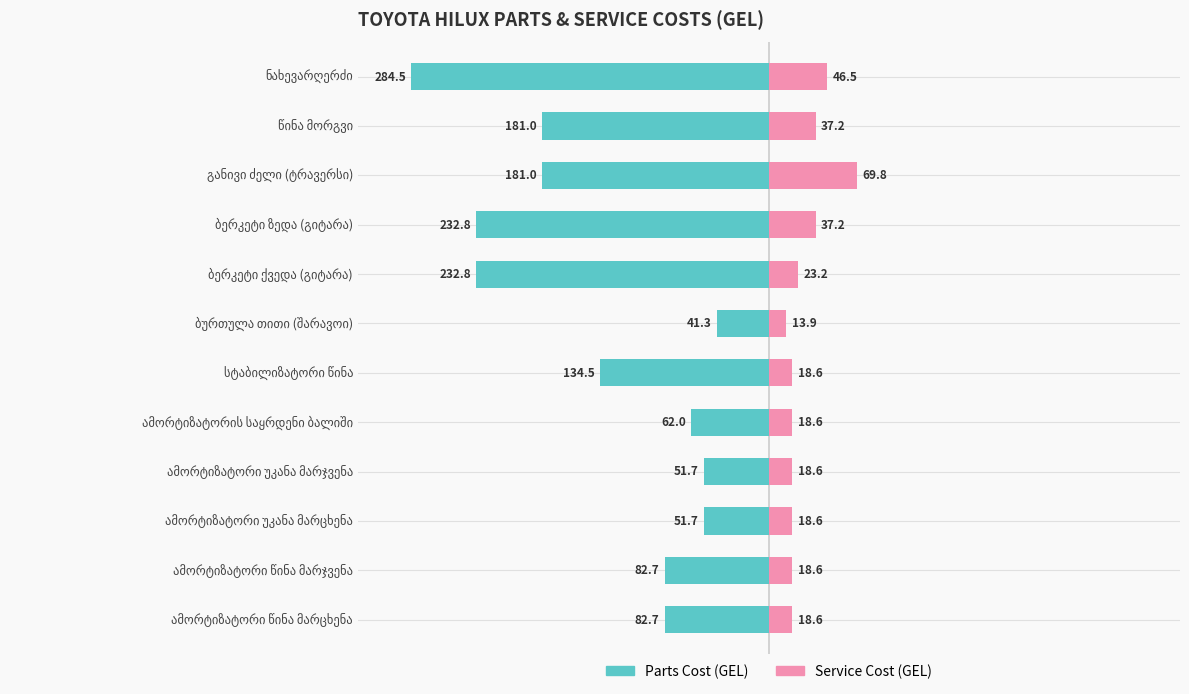

True or false: Service Cost (GEL) has a value of 2.9 at ამორტიზატორი წინა მარჯვენა.

False